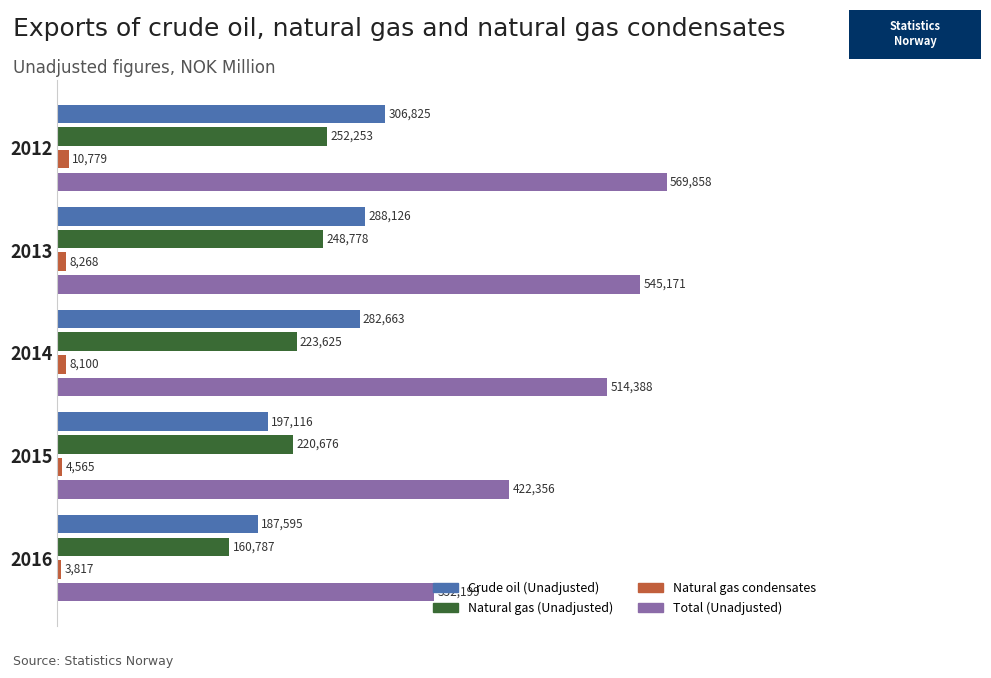

What are all the series names shown in the legend?

Crude oil (Unadjusted), Natural gas (Unadjusted), Natural gas condensates, Total (Unadjusted)